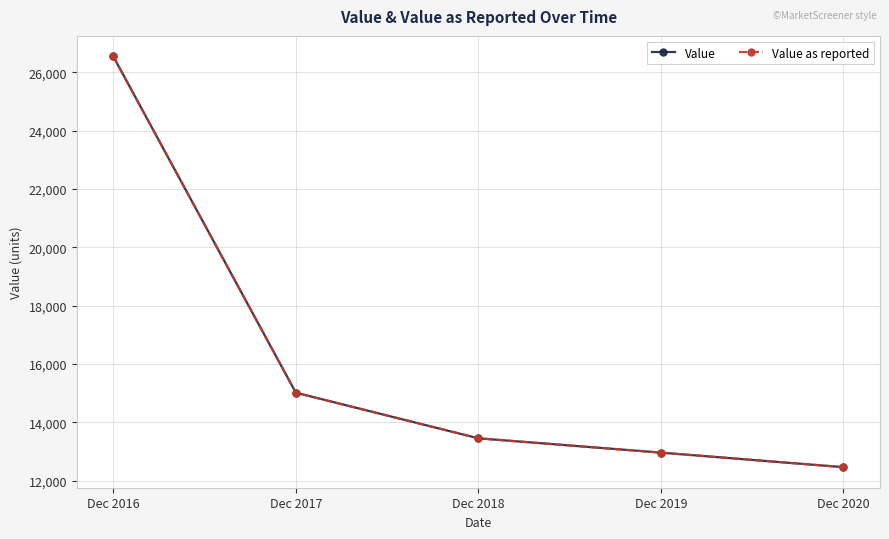

What is the maximum value shown in the chart?

26541.1